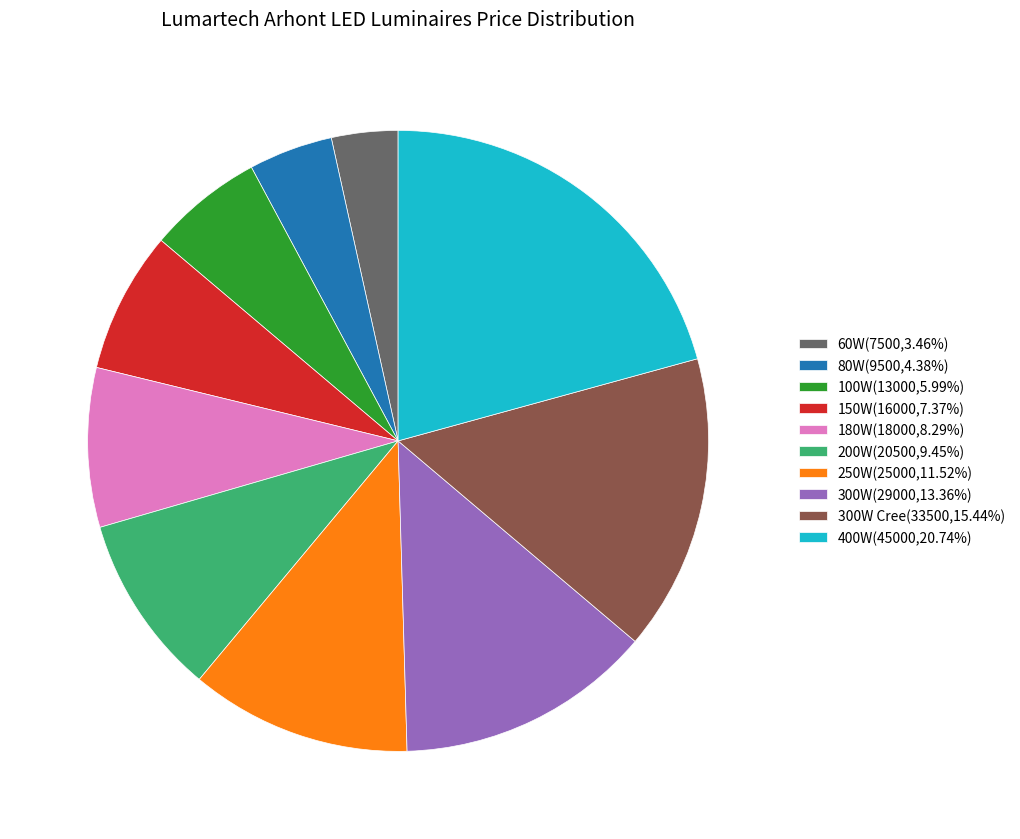

Do 180W(18000,8.29%) and 200W(20500,9.45%) together represent more than half of the pie?

No